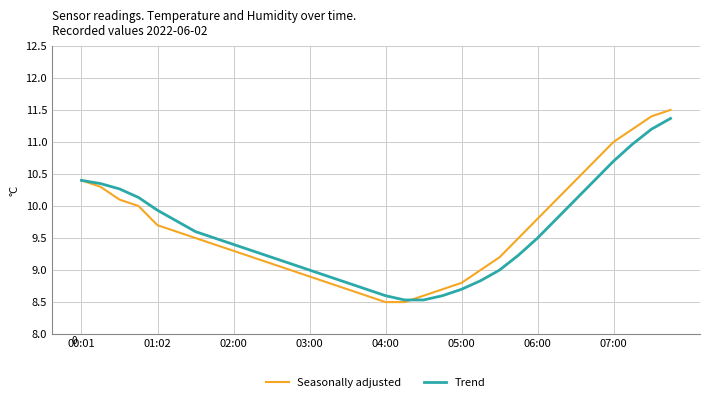

What is the lowest value of the Seasonally adjusted series?

8.5